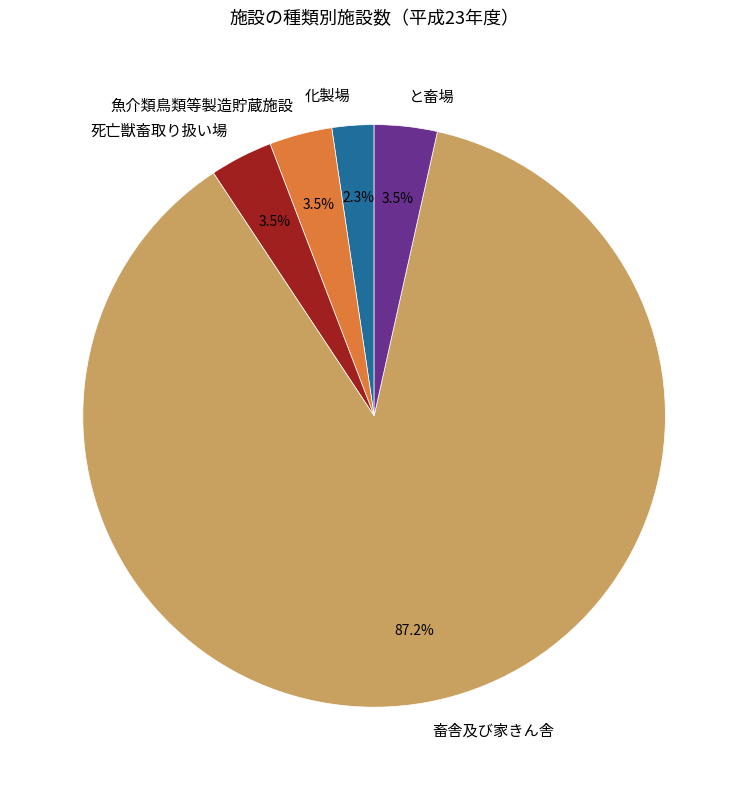

Between 魚介類鳥類等製造貯蔵施設 and 畜舎及び家きん舎, which is larger?

畜舎及び家きん舎